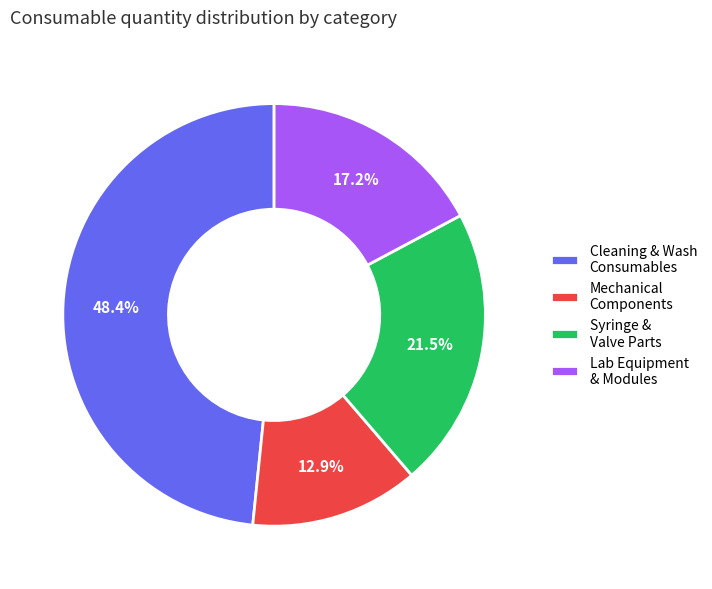

Does any single category account for the majority?

No